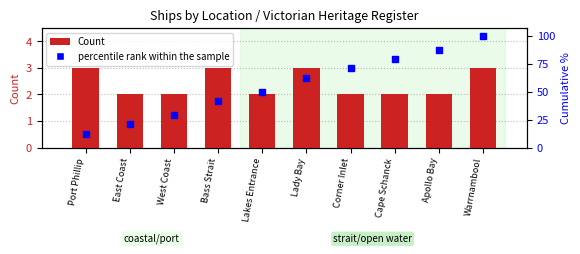

What are all the series names shown in the legend?

Count, percentile rank within the sample